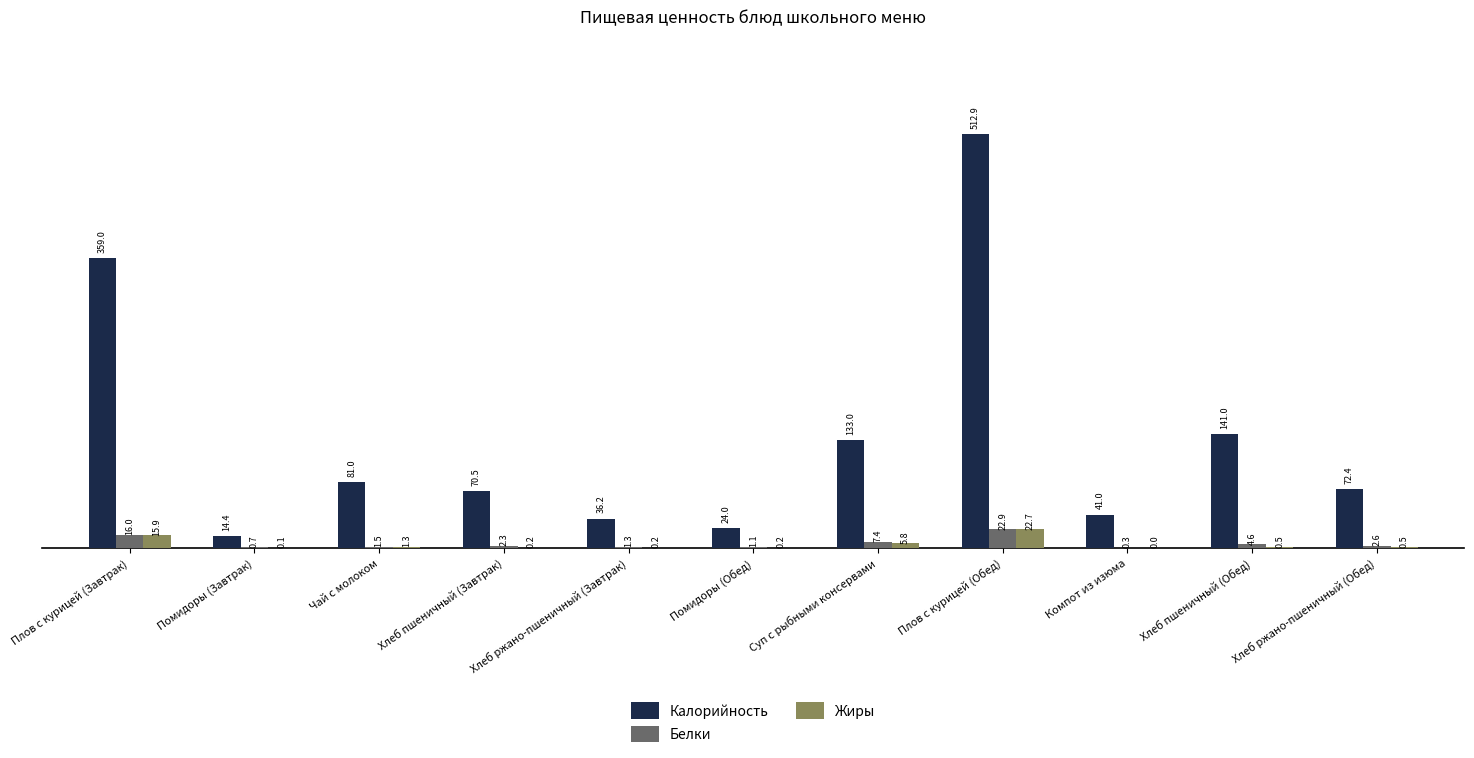

Is it true that Калорийность equals 222.1 at Суп с рыбными консервами?

False